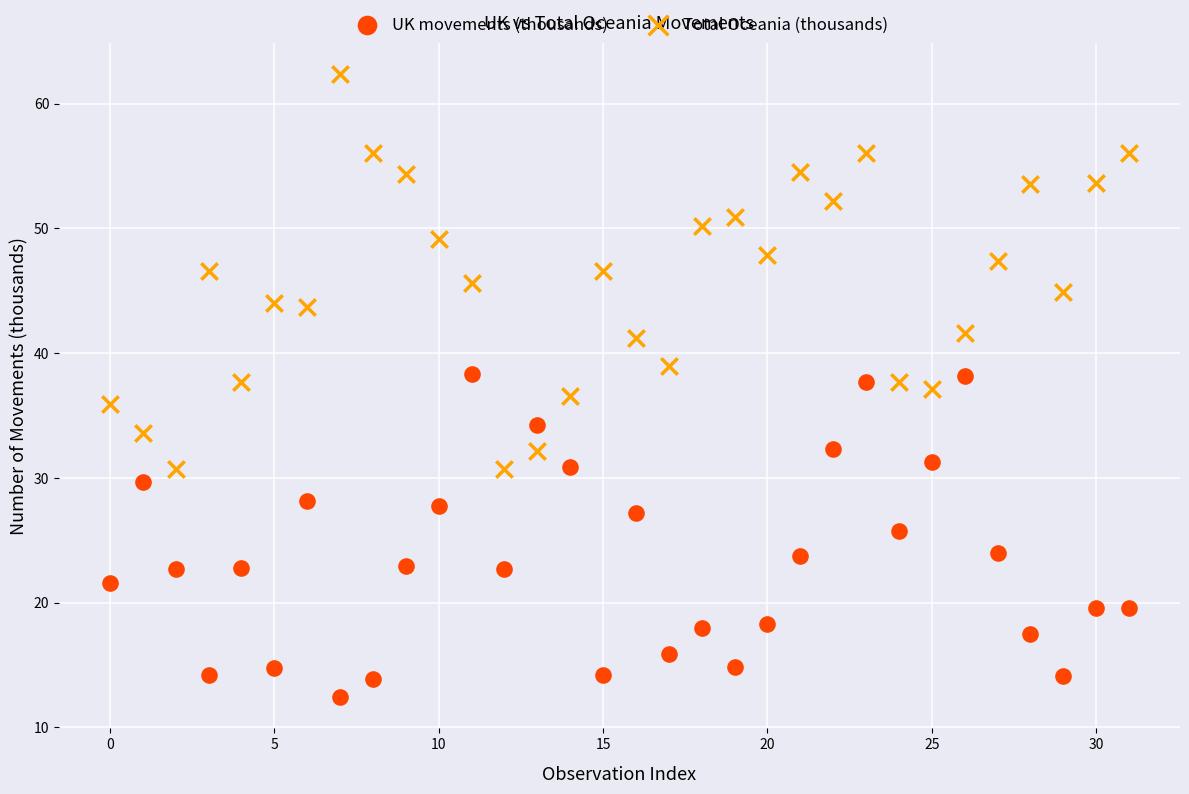

What are all the series names shown in the legend?

UK movements (thousands), Total Oceania (thousands)